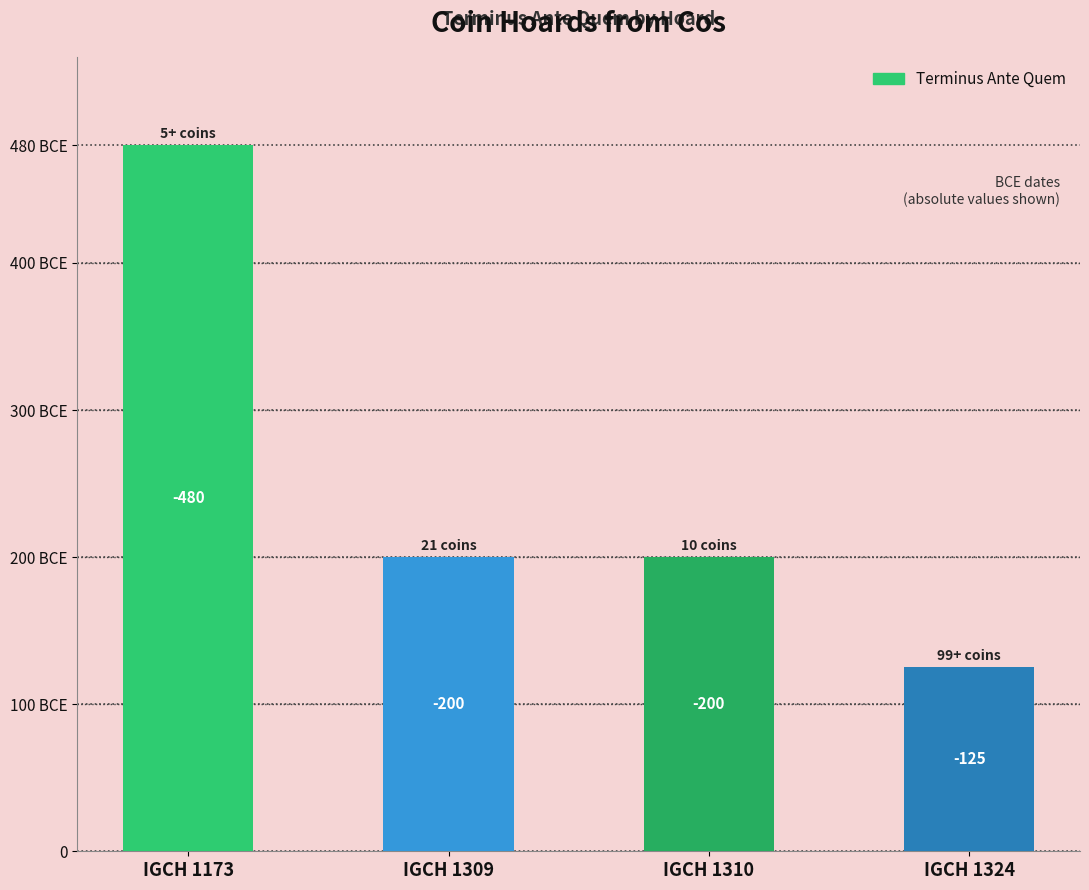

Where is the data nearest to the value 302?

IGCH 1309